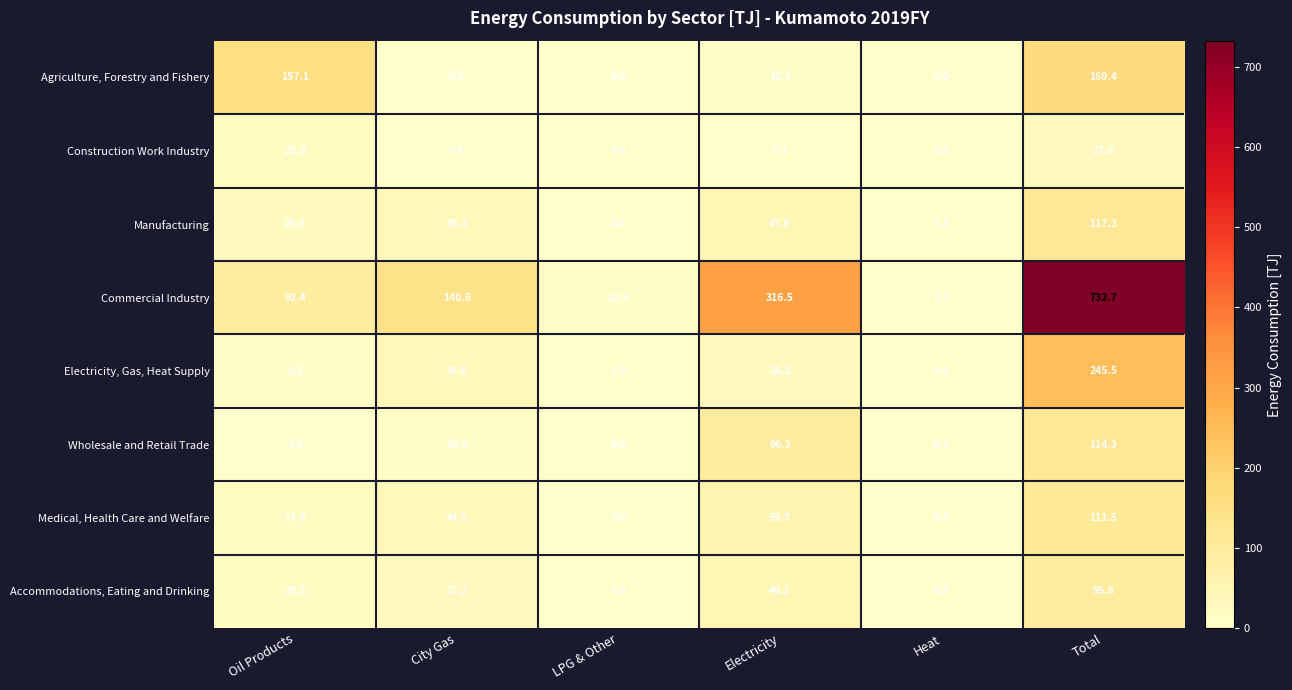

What is the difference between the Construction Work Industry values at City Gas and LPG & Other?

0.9